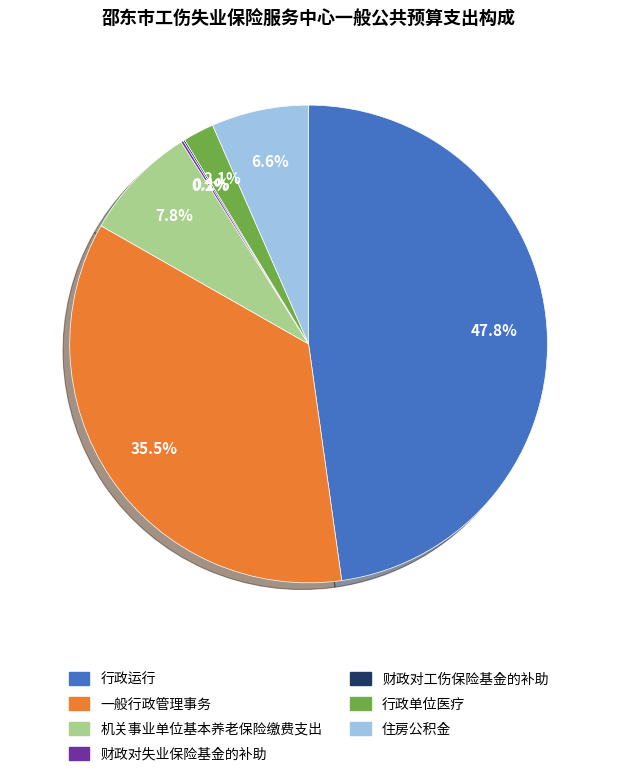

Does 行政运行 account for over 50% of the chart?

No